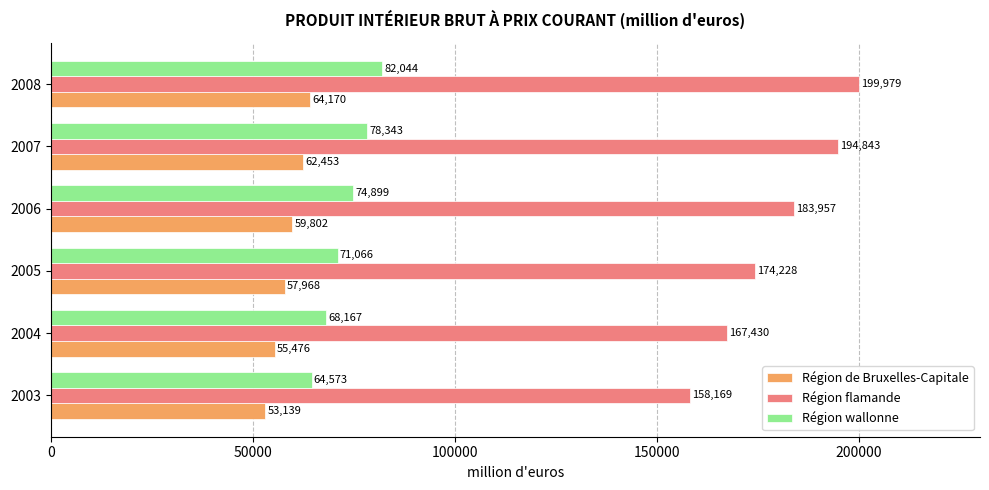

Which series changed the most between 2004 and 2005?

Région flamande